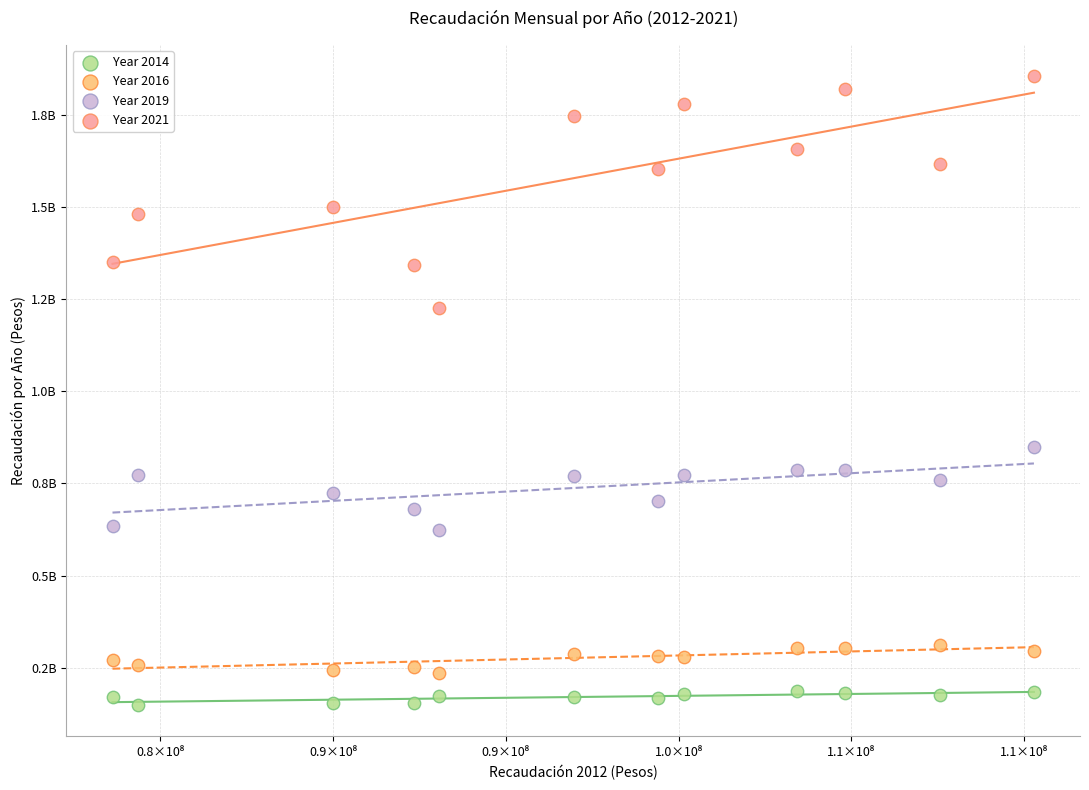

What are all the series names shown in the legend?

Year 2014, Year 2016, Year 2019, Year 2021